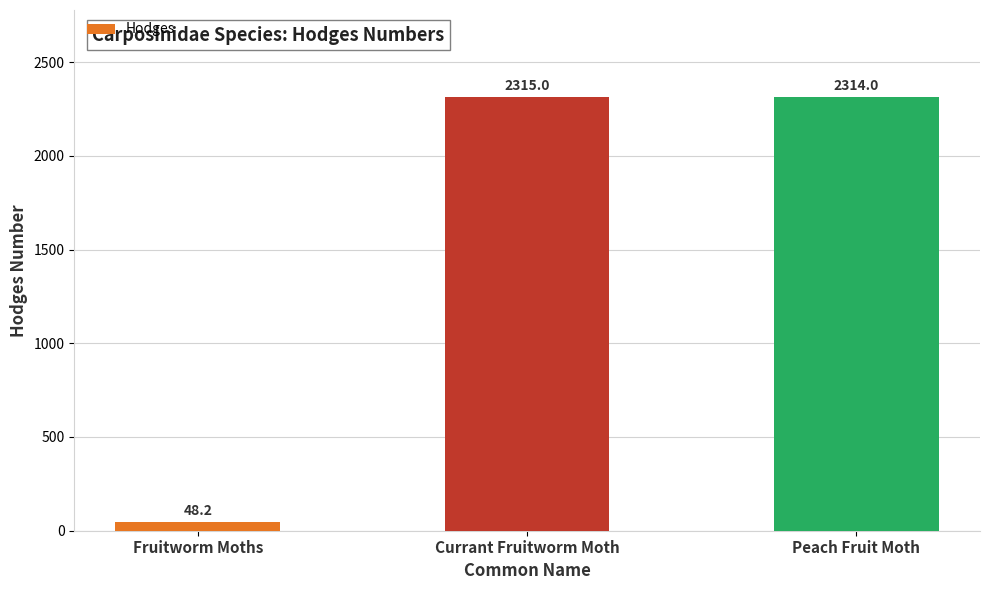

At which label is the value closest to 1181?

Fruitworm Moths